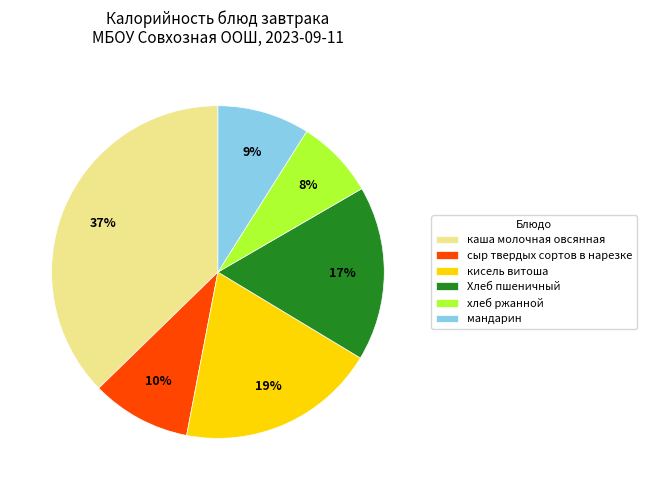

Do сыр твердых сортов в нарезке and Хлеб пшеничный together represent more than half of the pie?

No